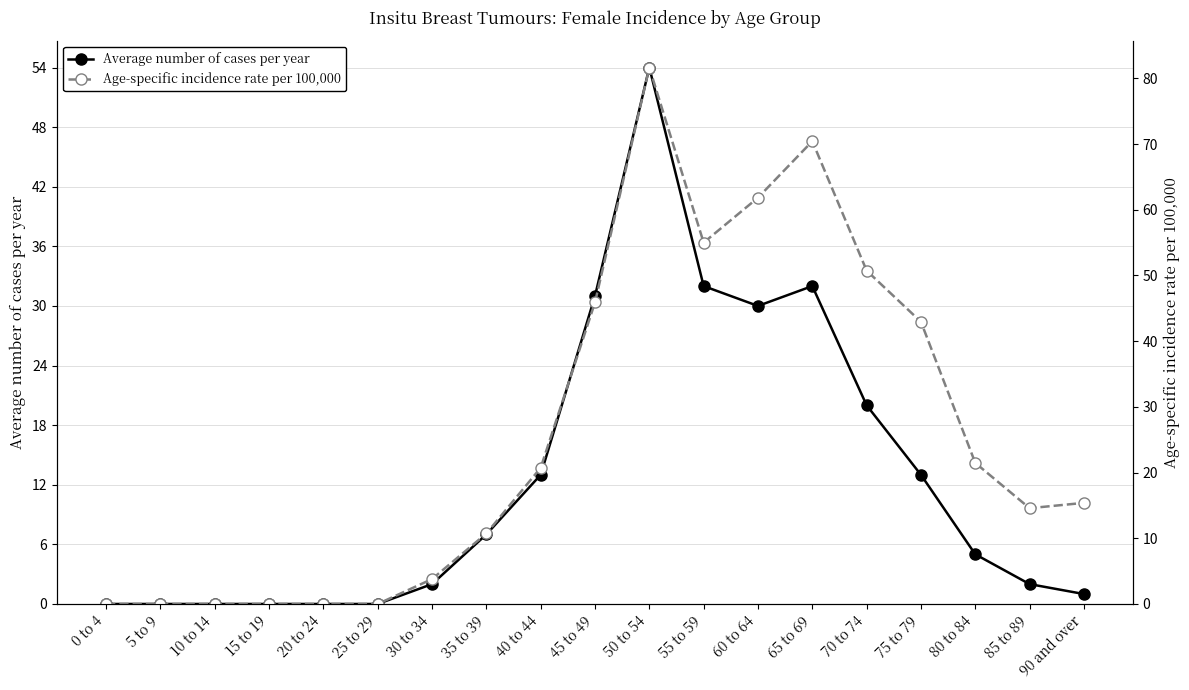

True or false: Average number of cases per year and Age-specific incidence rate per 100,000 intersect in this chart.

False